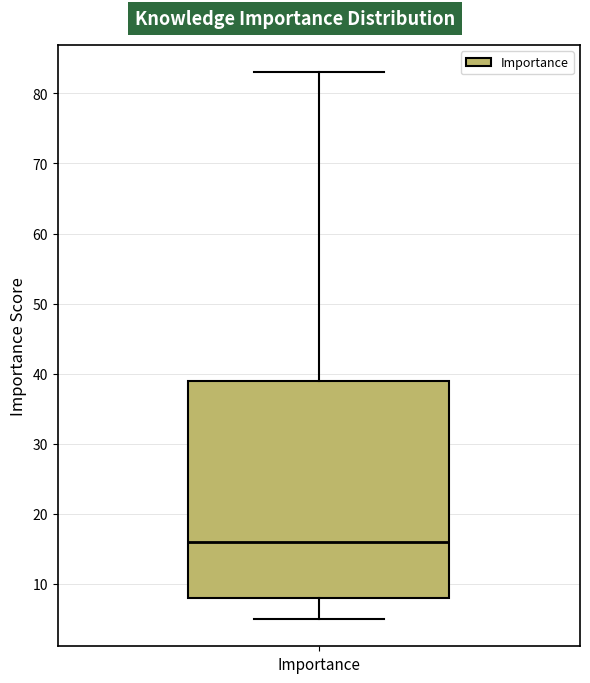

Transcribe this box plot: give where the median line is, the range the box spans, and where the two whiskers end, as read against the y-axis. The values are not printed on the chart, so give them approximately, as read against the axis.

median 16, box 8 to 39, whiskers 5 to 83